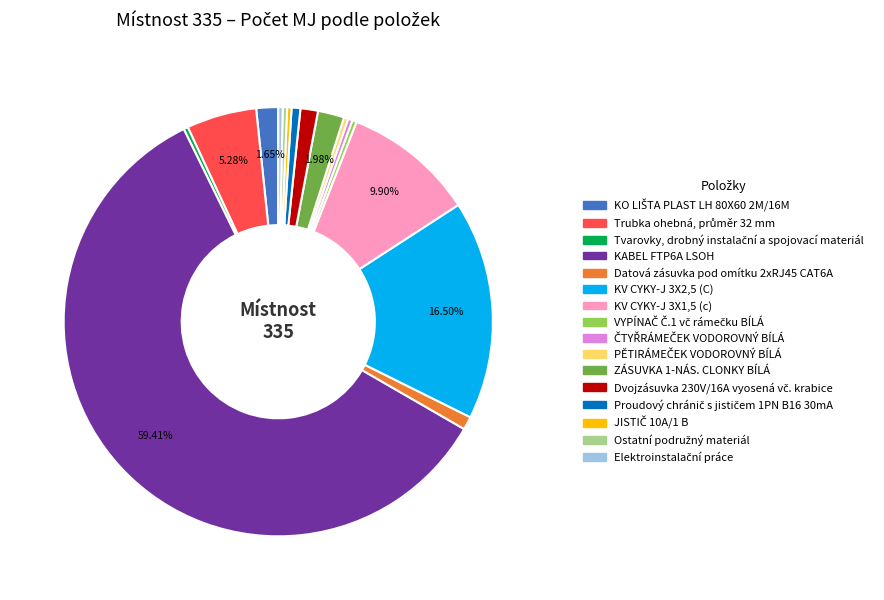

Do KABEL FTP6A LSOH and ZÁSUVKA 1-NÁS. CLONKY BÍLÁ together represent more than half of the pie?

Yes